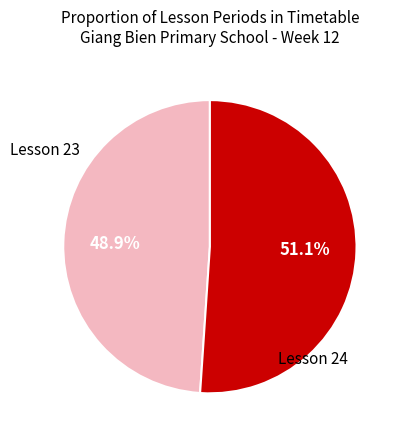

Is there any slice that represents more than half of the pie?

Yes